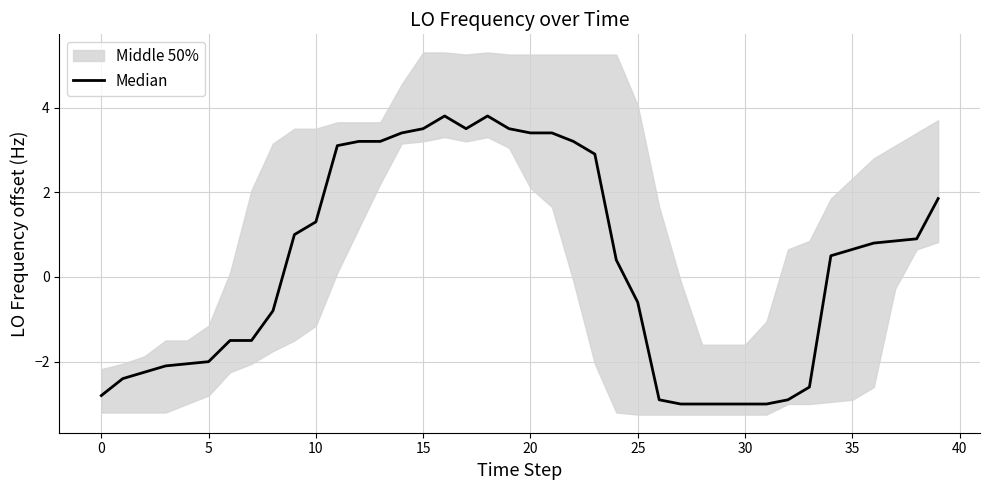

How many values are below 0?

18